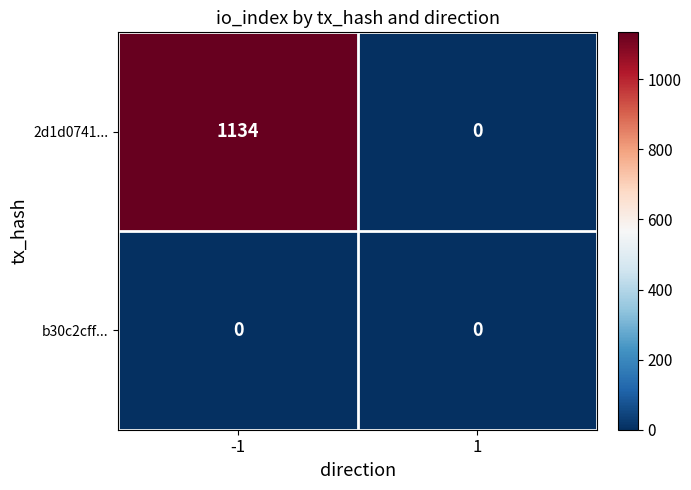

Reading left to right, transcribe all the data shown in this chart.

2d1d0741...: -1=1134	1=0
b30c2cff...: -1=0	1=0